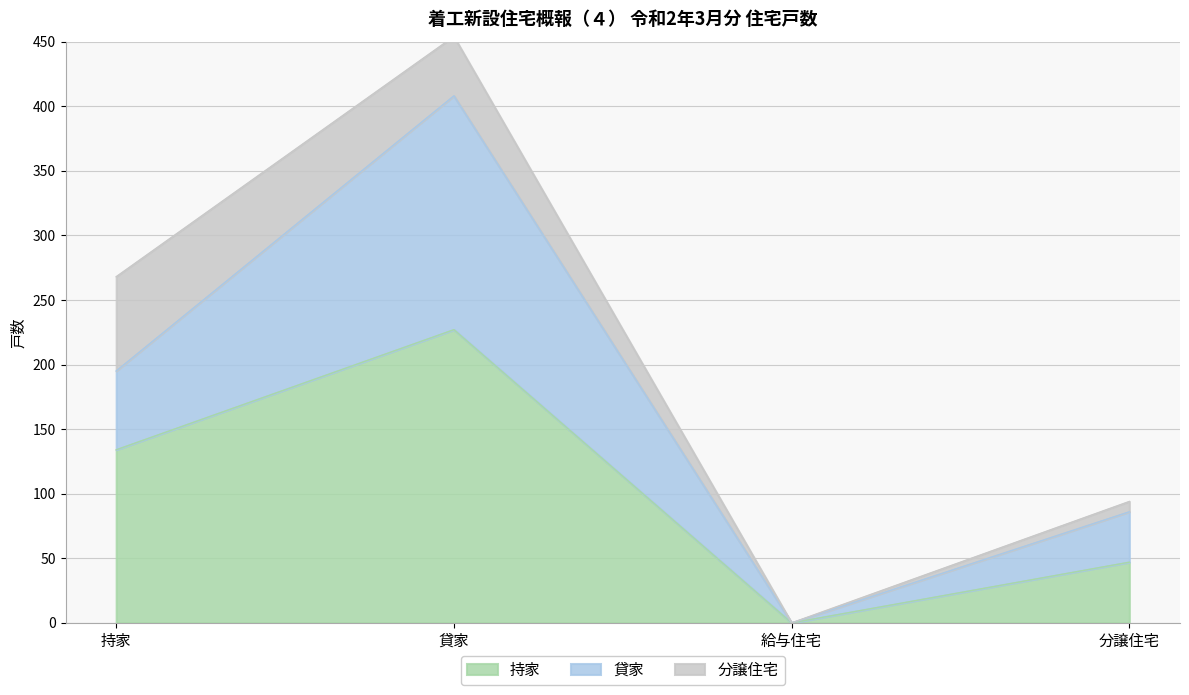

True or false: 貸家 has more than 0 points higher than both neighbors.

True